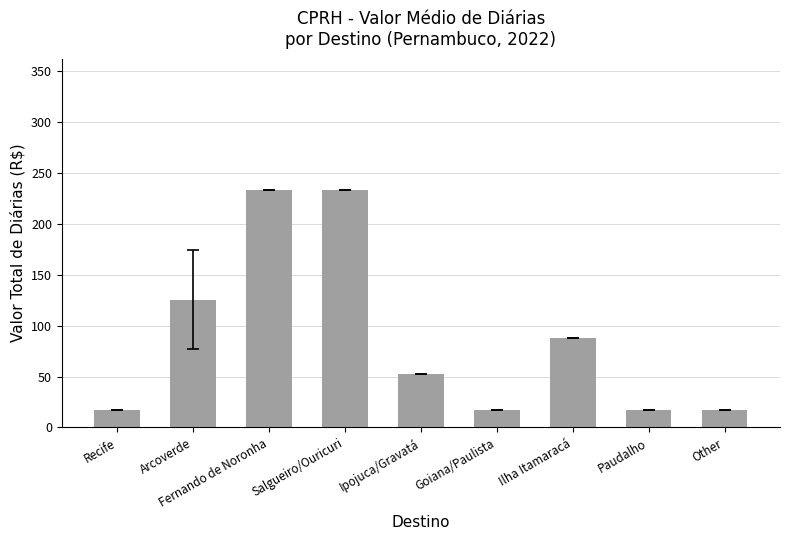

What is the minimum value shown in the chart?

17.5